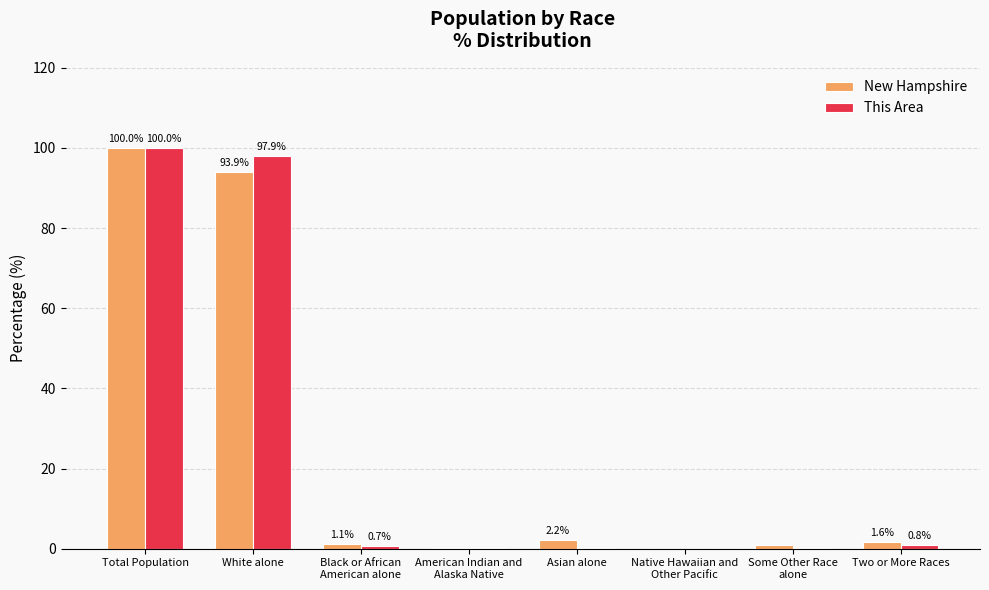

Which series changed the most between Total Population and Black or African
American alone?

This Area